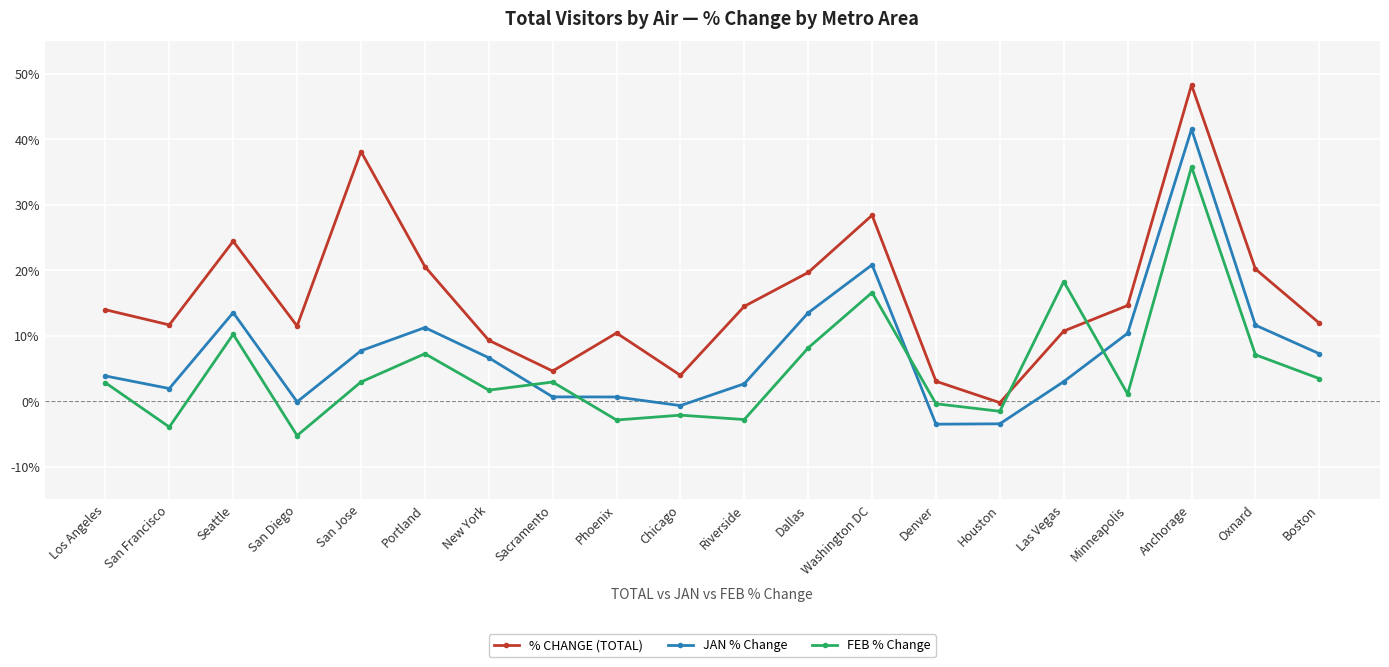

What is the label of the 20th point from the right?

Los Angeles